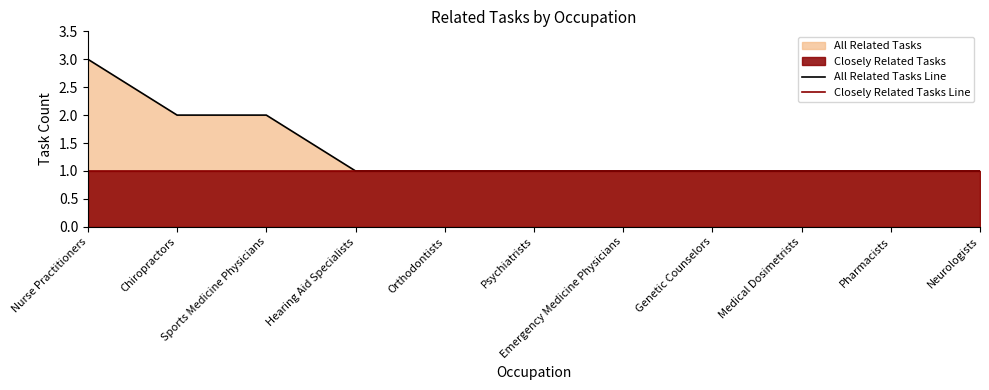

List the series in order of their overall mean, lowest first.

Closely Related Tasks Line, All Related Tasks Line